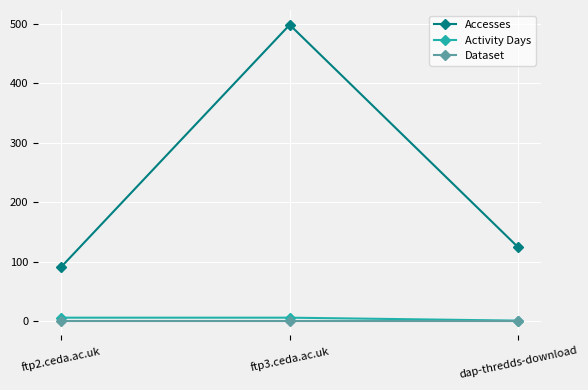

Rank the series by their maximum value, from lowest to highest.

Dataset, Activity Days, Accesses